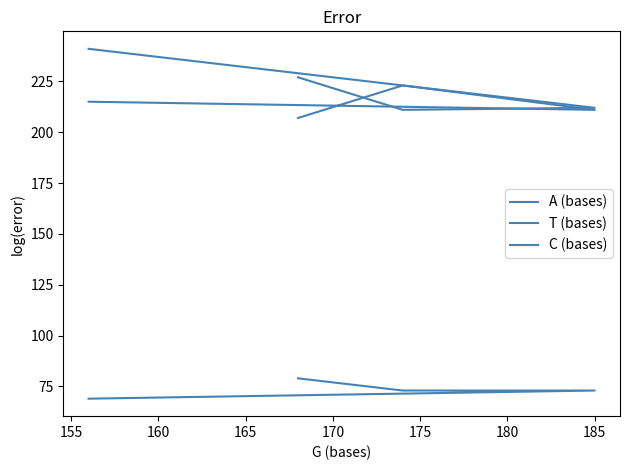

Is it true that C (bases) equals 42 at 185?

False